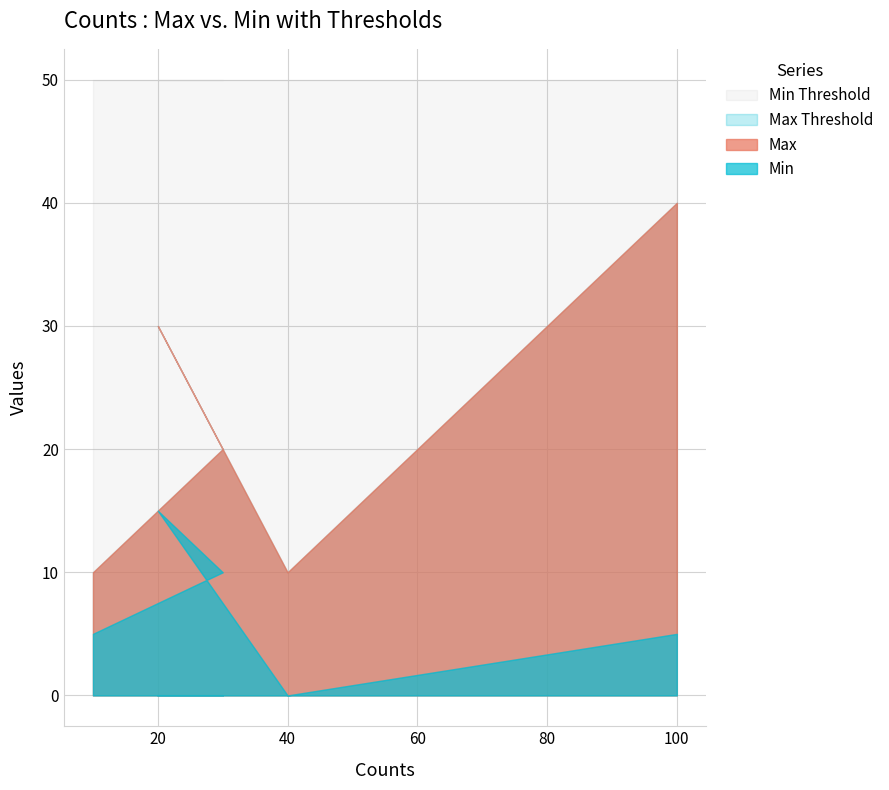

At which label is Max closest to 25?

30